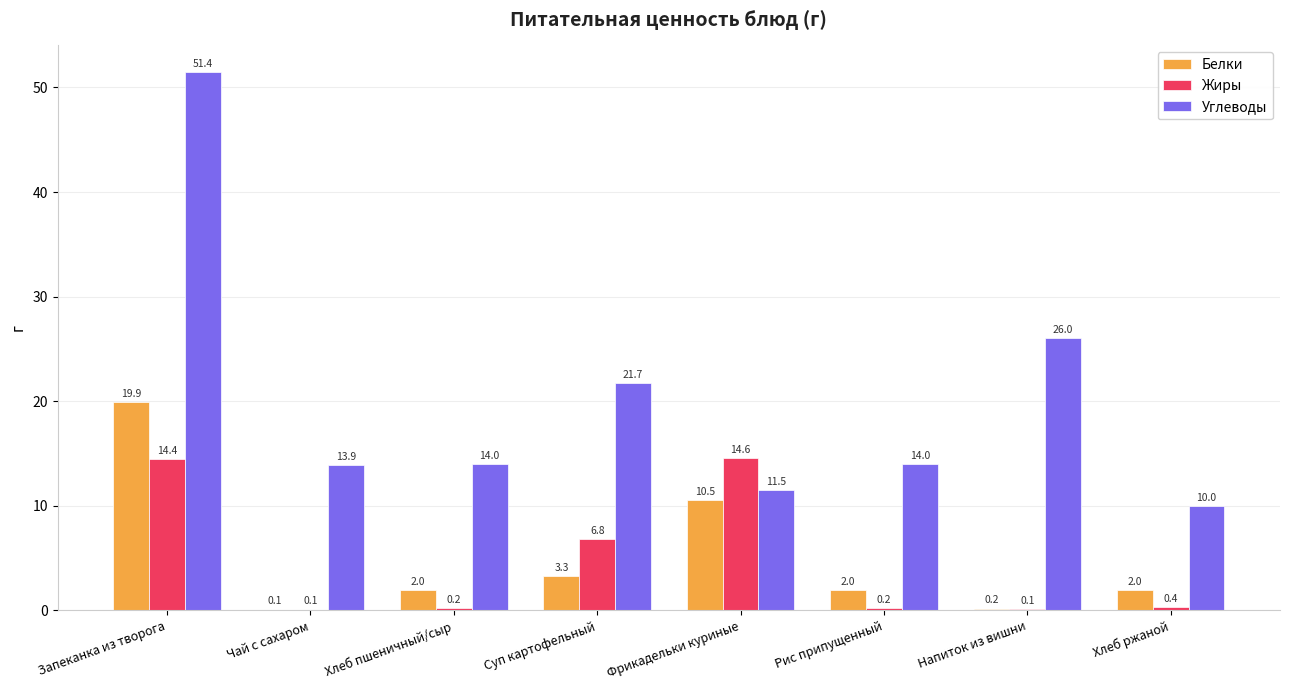

At which category does the chart reach its peak across all series?

Запеканка из творога